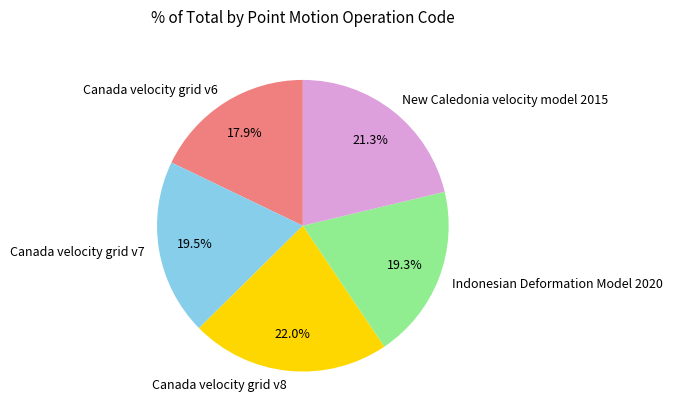

Approximately how many times larger is the value at New Caledonia velocity model 2015 compared to Canada velocity grid v8?

1.0